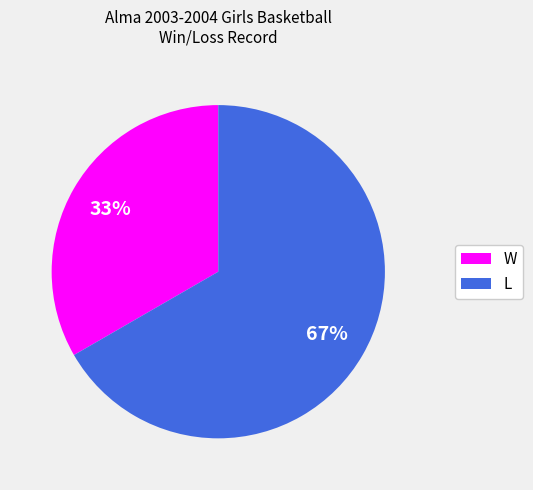

Does L represent more than half of the total?

Yes